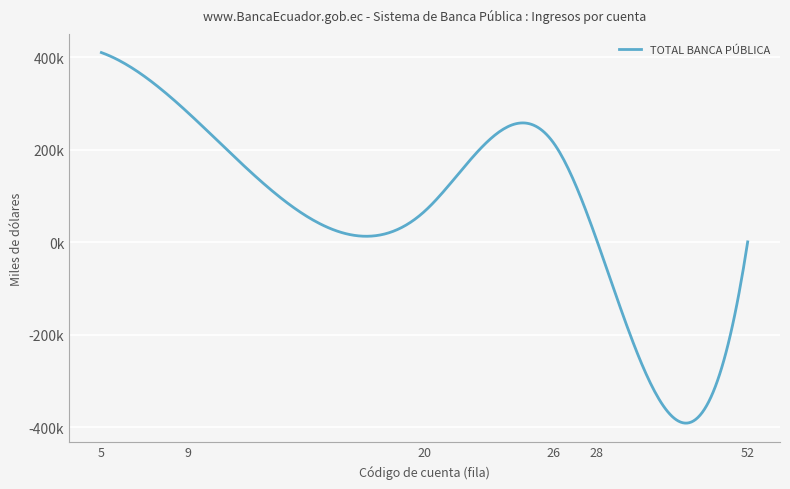

Does the chart have visible grid lines?

Yes